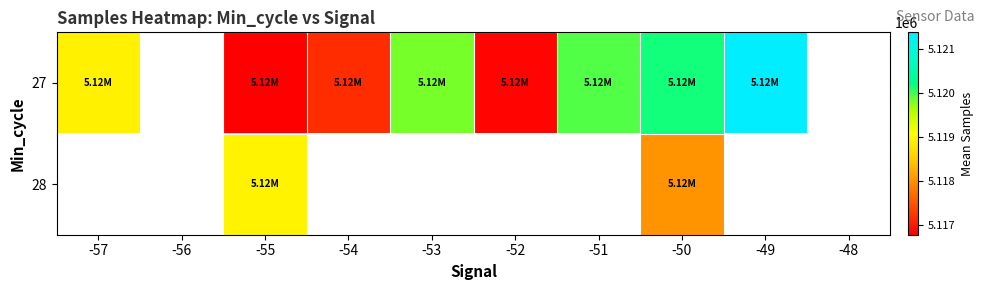

How many values in 28 are above zero?

2